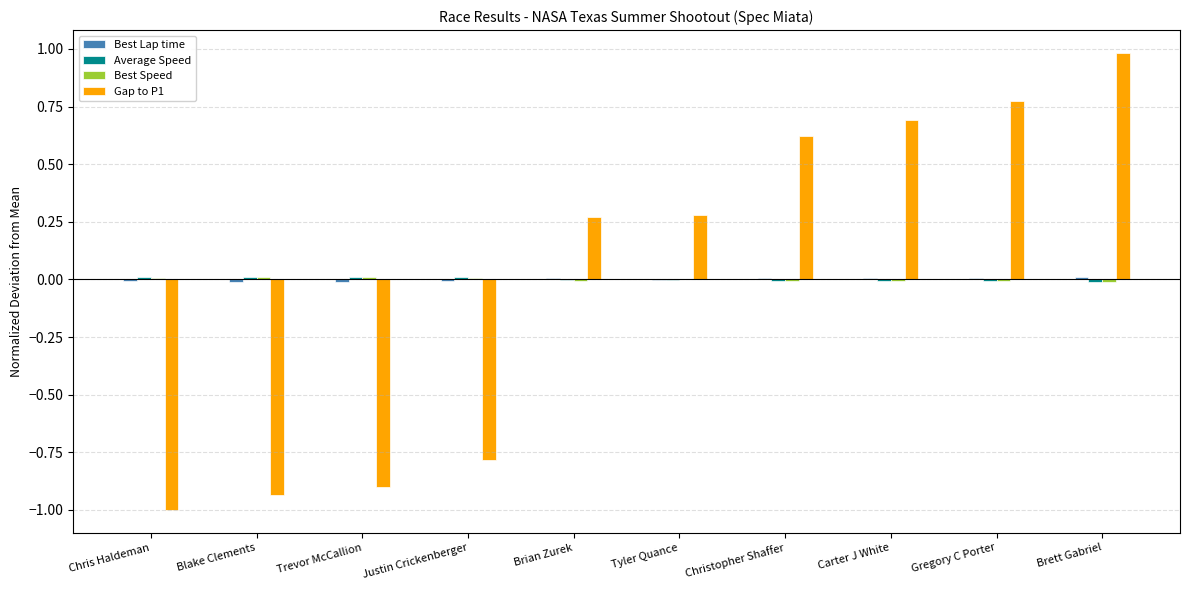

The Gap to P1 series shows 1.3 at Gregory C Porter. True or false?

False